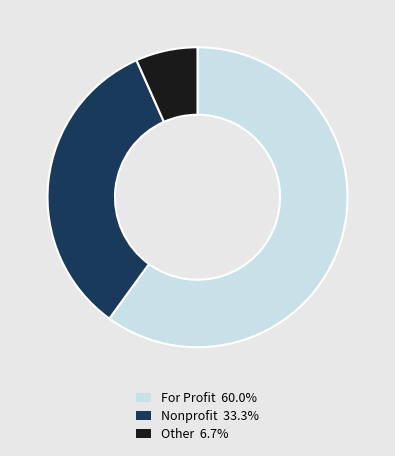

What is the ratio of the value at Other to the value at For Profit?

0.1